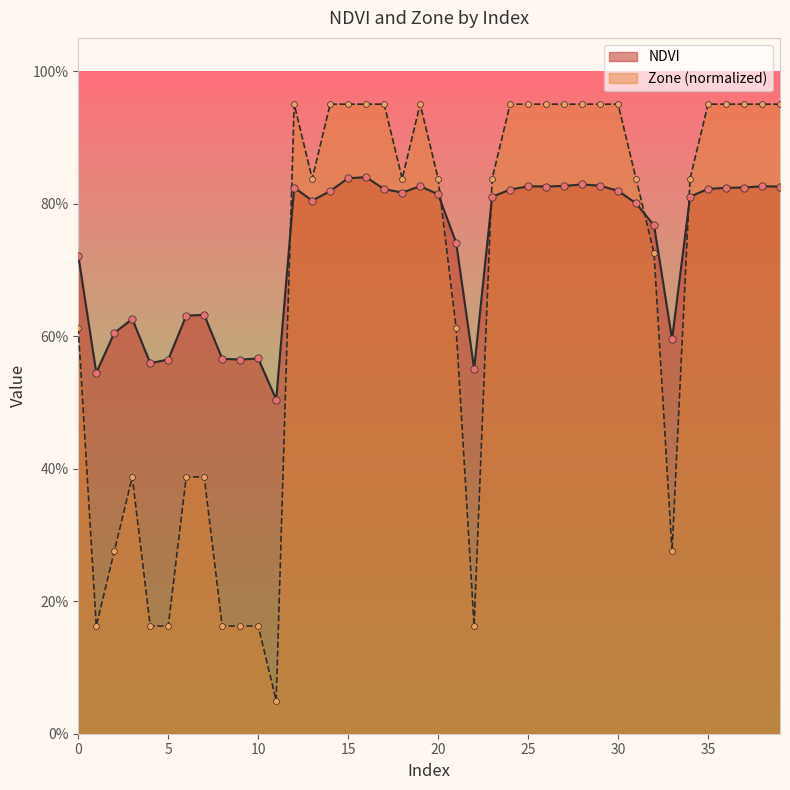

Which series has the largest Y range (max minus min)?

Zone